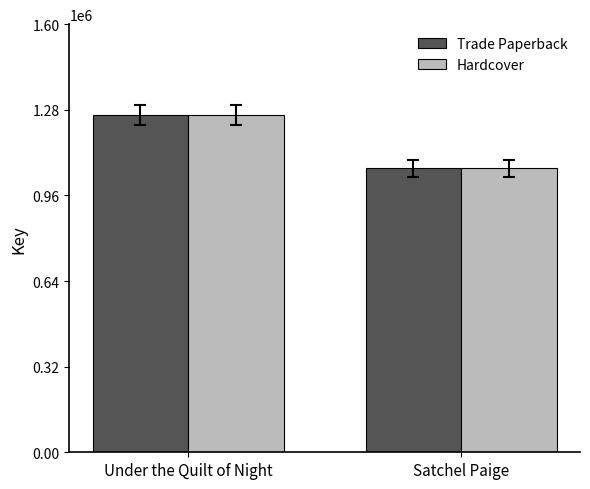

What is the label of the 1st bar from the left?

Under the Quilt of Night